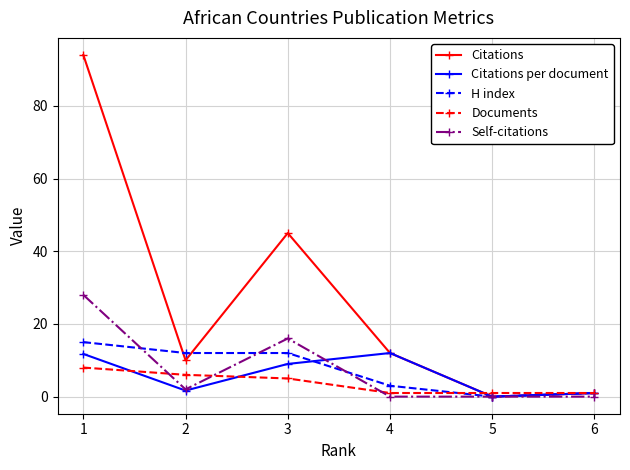

Which category has the lowest value in the H index series?

5